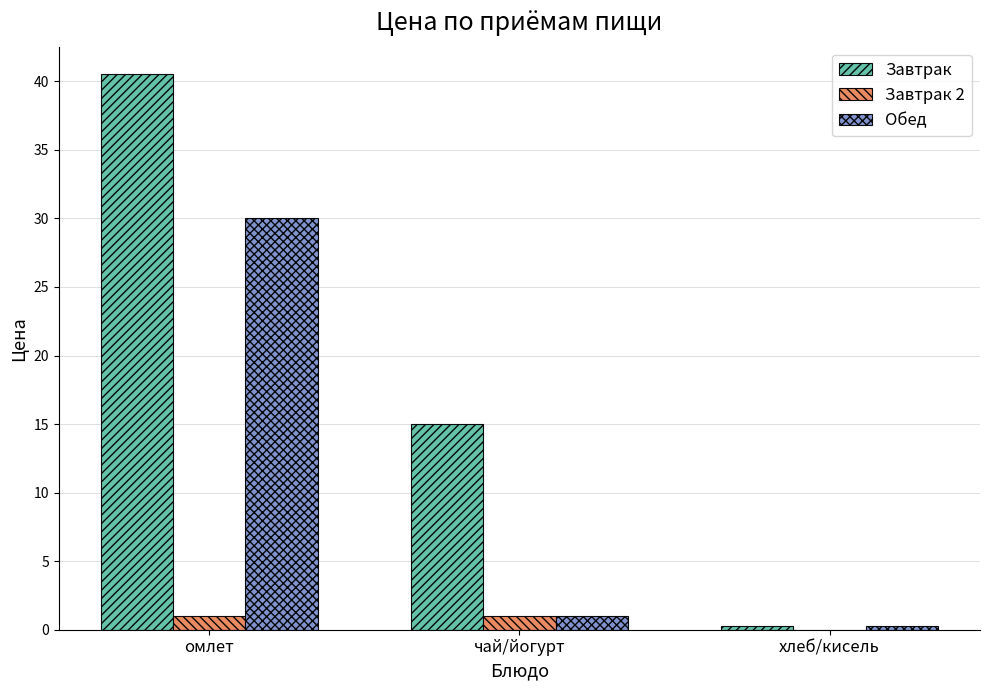

Which series changed the most between чай/йогурт and хлеб/кисель?

Завтрак